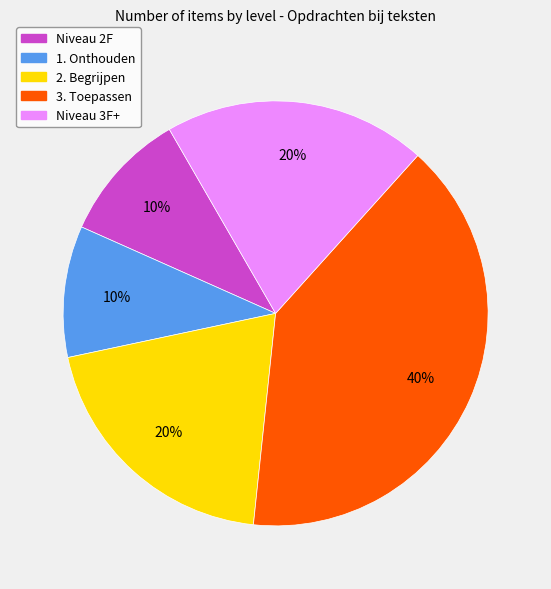

To the nearest percent, what is the average slice percentage?

20%